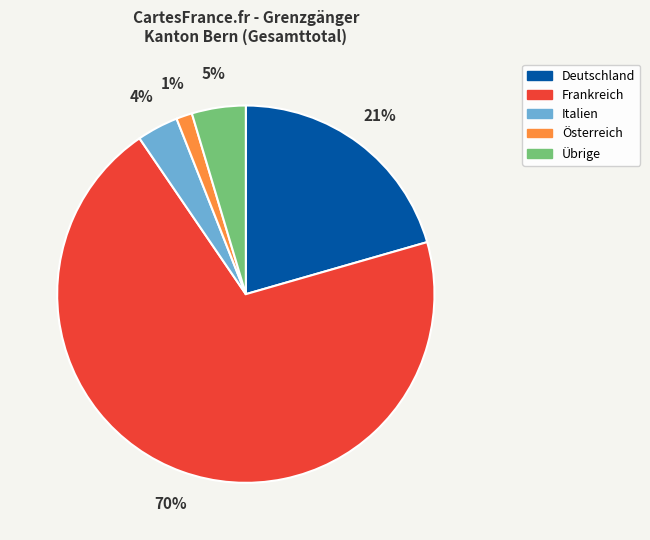

True or false: Frankreich accounts for 57% of the total.

False